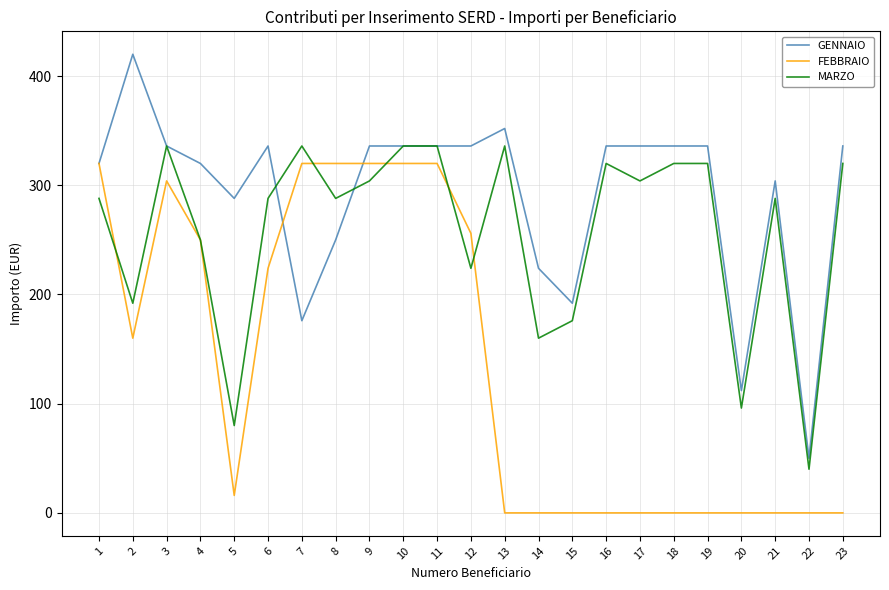

After their last crossing, which series has the higher values: GENNAIO or MARZO?

GENNAIO